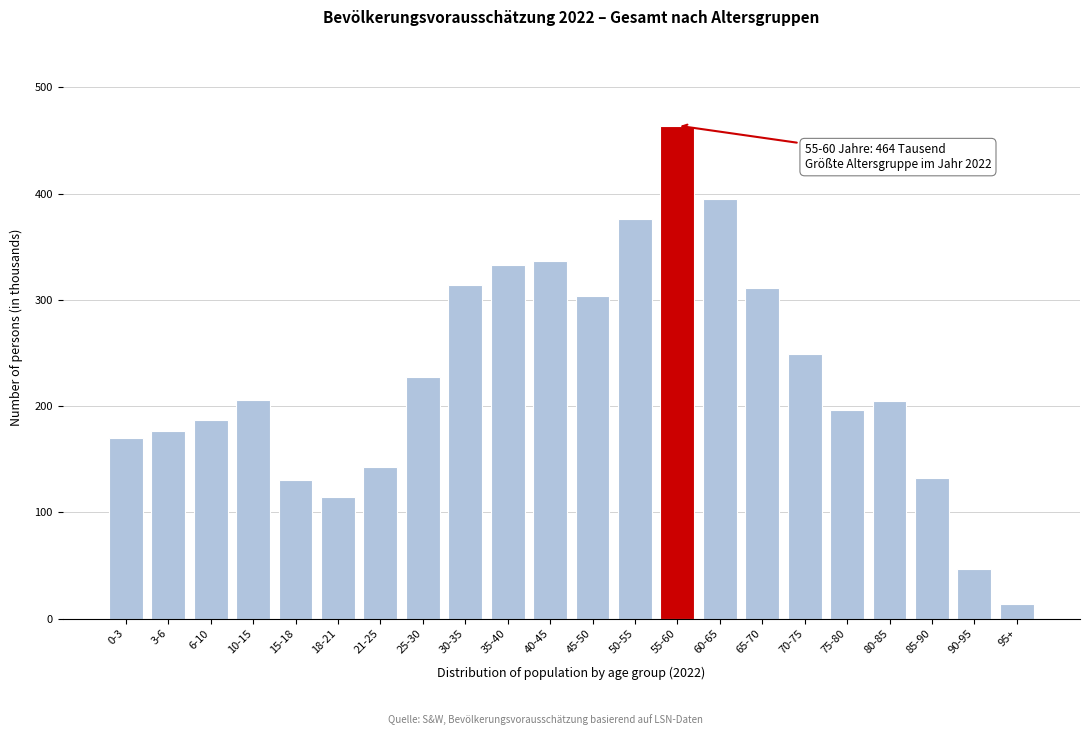

What is the difference between the second highest and minimum values?

381